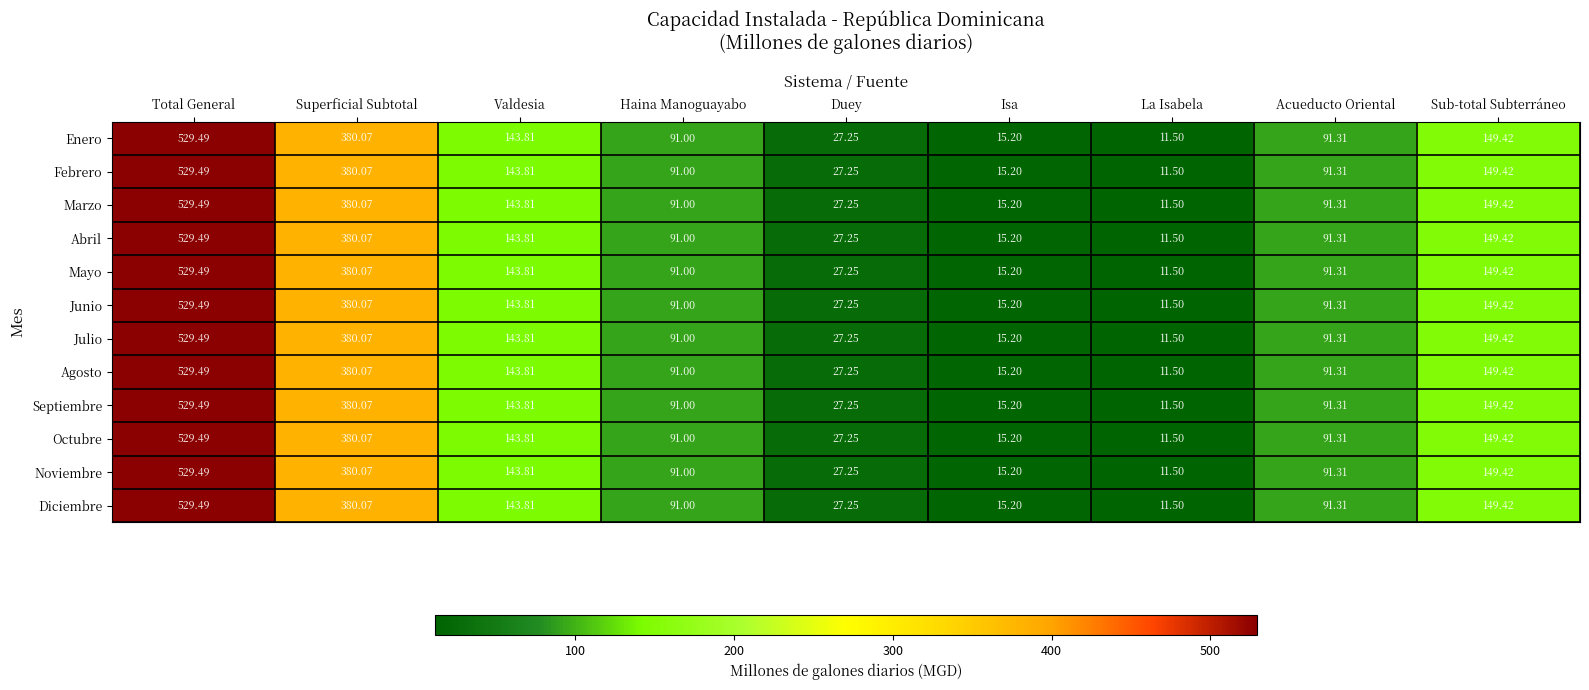

Which label corresponds to the largest value in the chart?

Total General